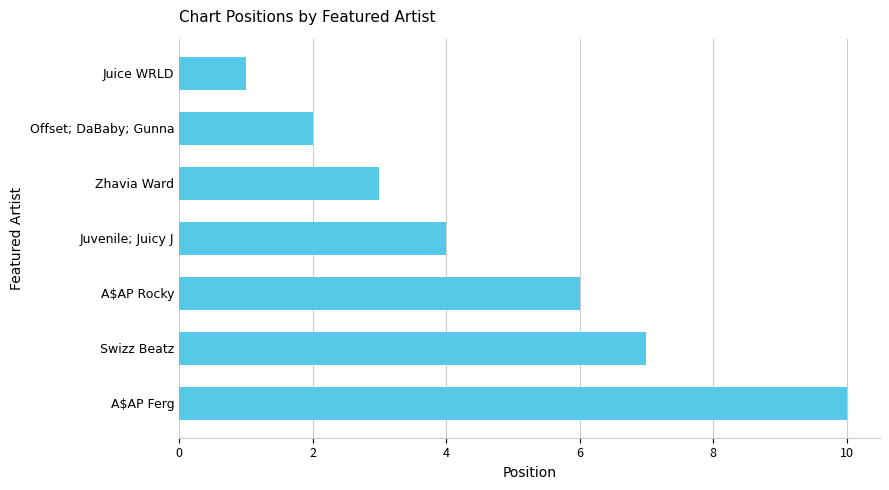

What is the change in value from Juvenile; Juicy J to Swizz Beatz?

+3